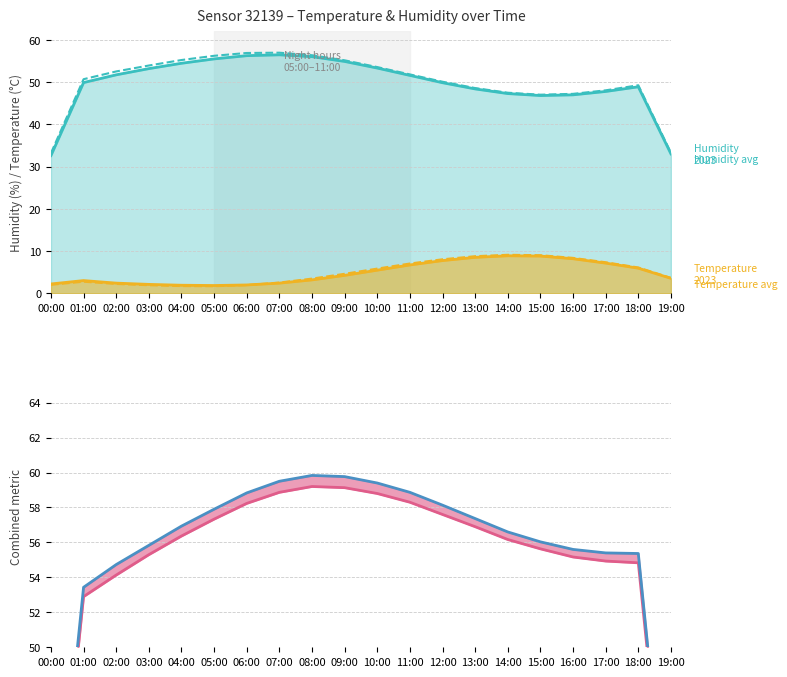

What value does the Hum+Temp avg series have at 06:00?

58.8